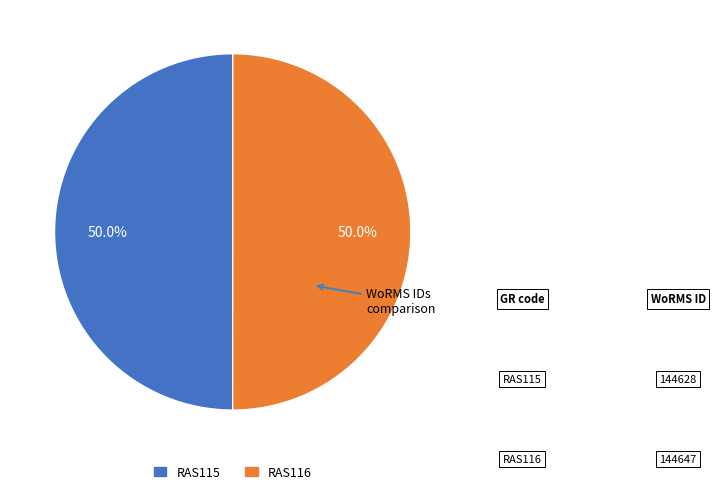

Which has a higher value, RAS115 or RAS116?

RAS116